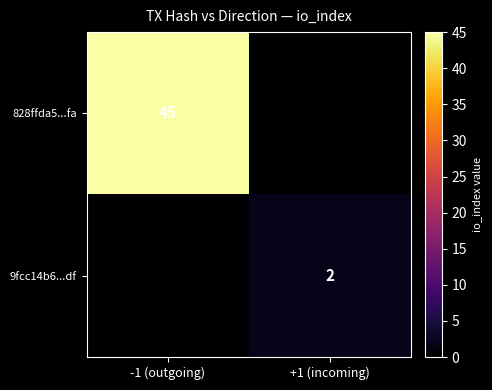

True or false: 9fcc14b6...df has a value of 2 at +1 (incoming).

True